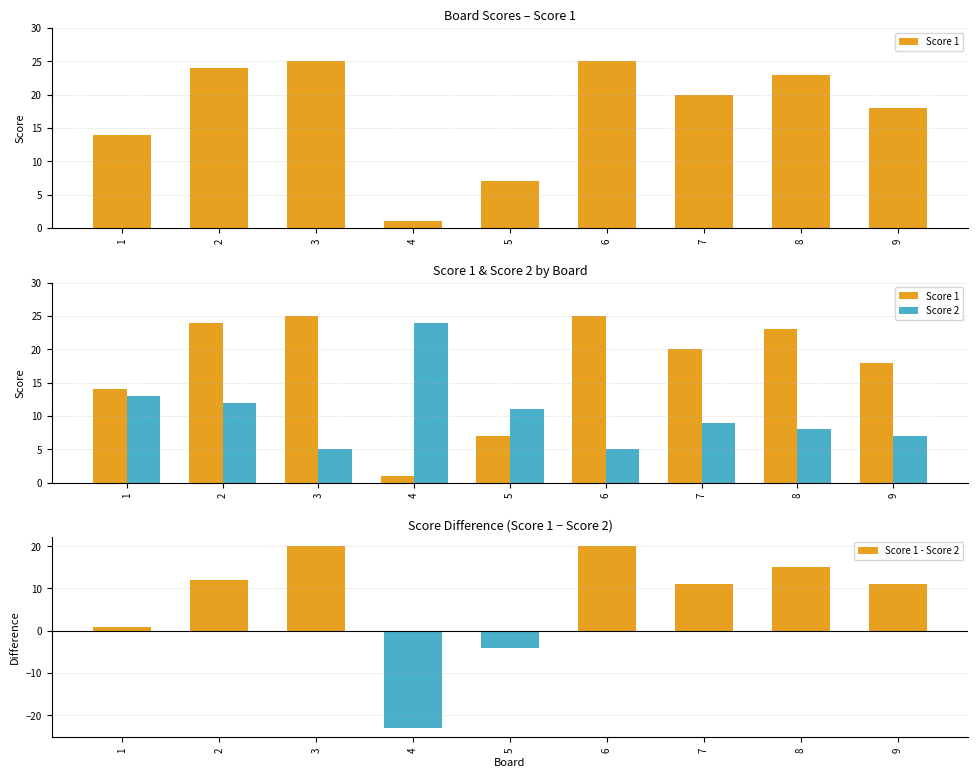

Which category has the lowest value in the Score 1 - Score 2 series?

4